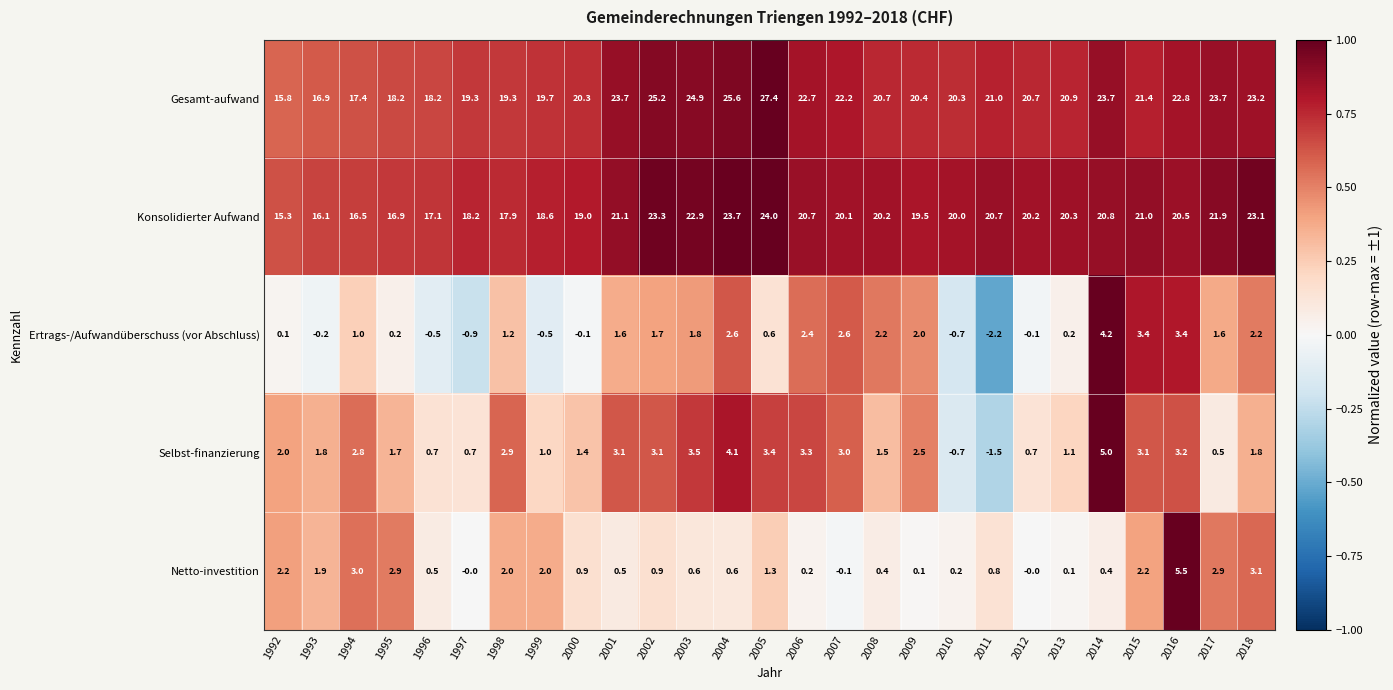

At 2014, list the series in order from smallest to largest.

Netto-investition, Ertrags-/Aufwandüberschuss (vor Abschluss), Selbst-finanzierung, Konsolidierter Aufwand, Gesamt-aufwand